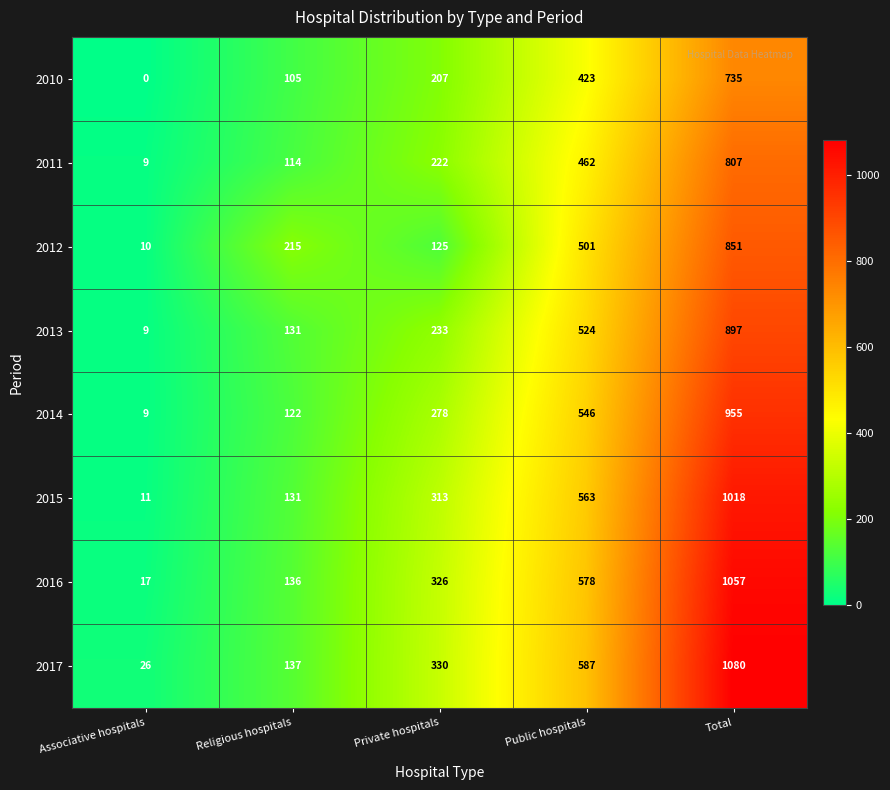

Which series changed the most between Public hospitals and Total?

2017